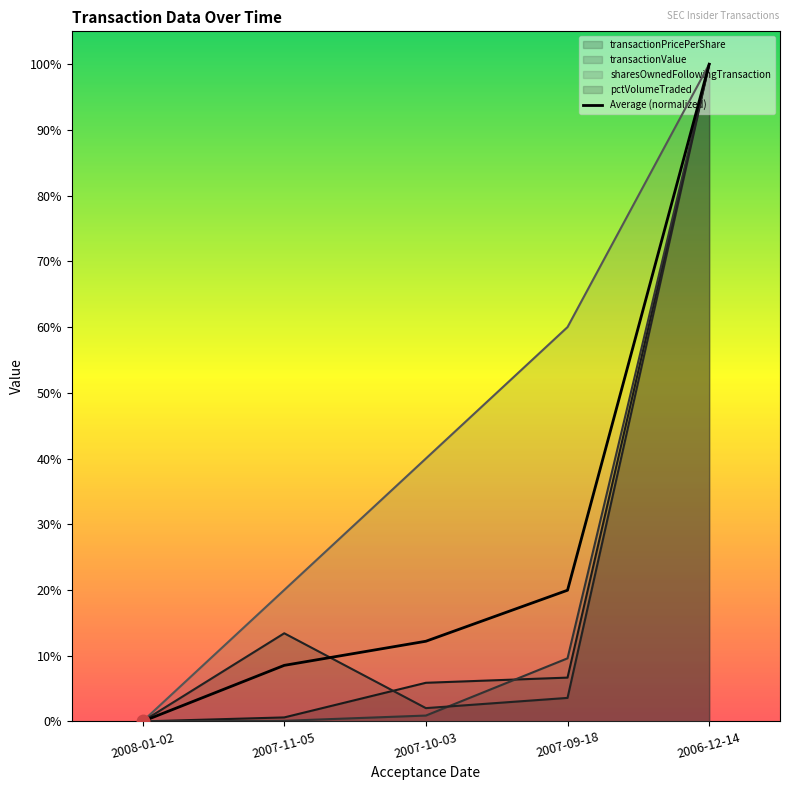

What position from the right is 2007-10-03?

3